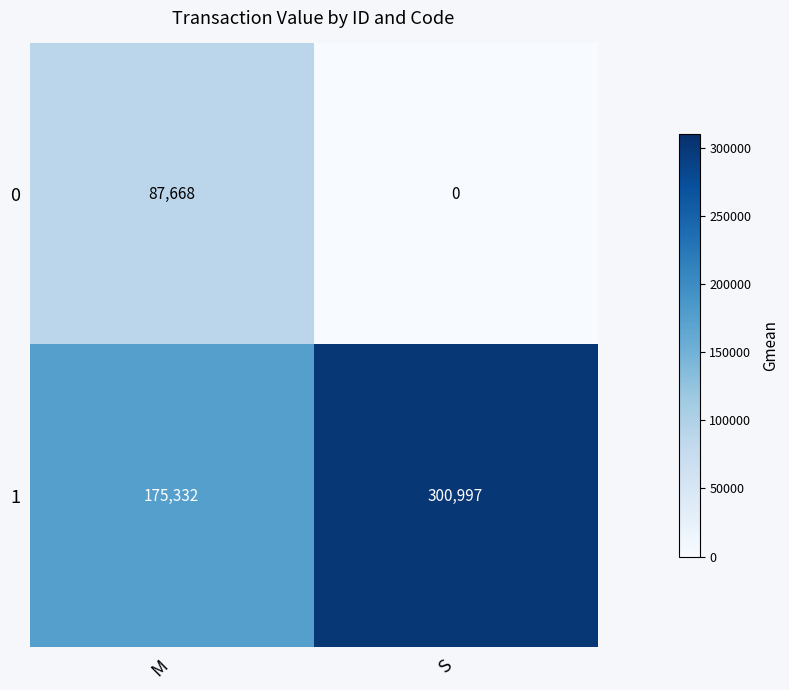

Reading right to left, what are all the values shown in this chart?

0: S=0	M=87668
1: S=300997	M=175332